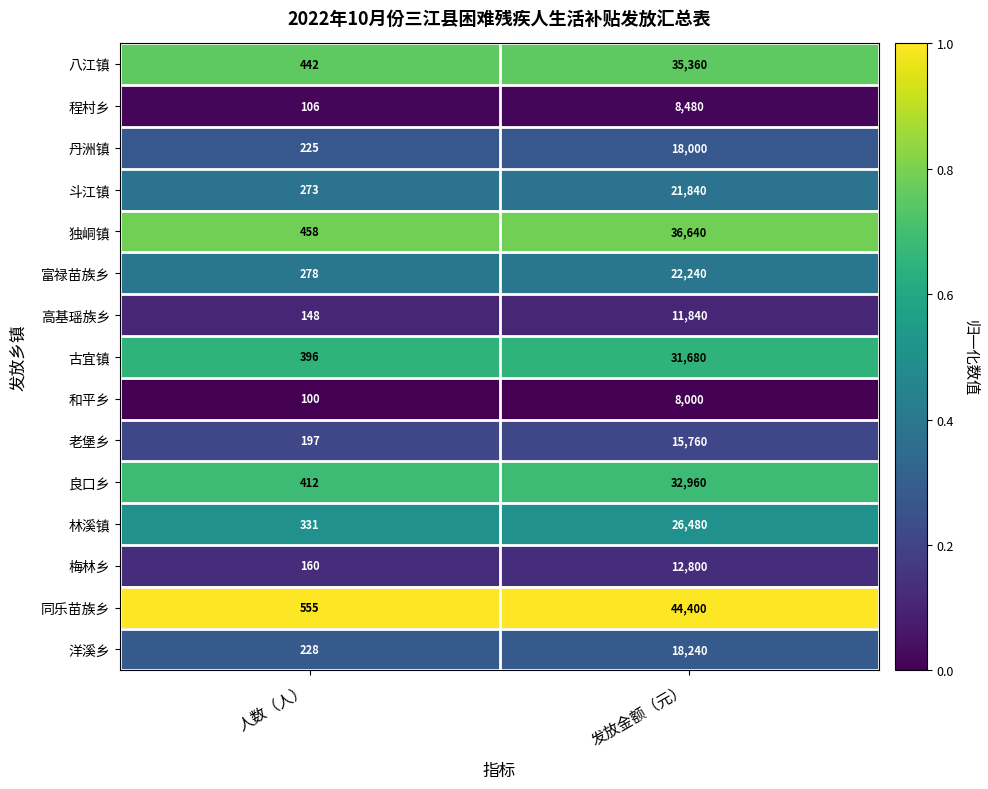

Rank the series by their maximum value, from lowest to highest.

和平乡, 程村乡, 高基瑶族乡, 梅林乡, 老堡乡, 丹洲镇, 洋溪乡, 斗江镇, 富禄苗族乡, 林溪镇, 古宜镇, 良口乡, 八江镇, 独峒镇, 同乐苗族乡